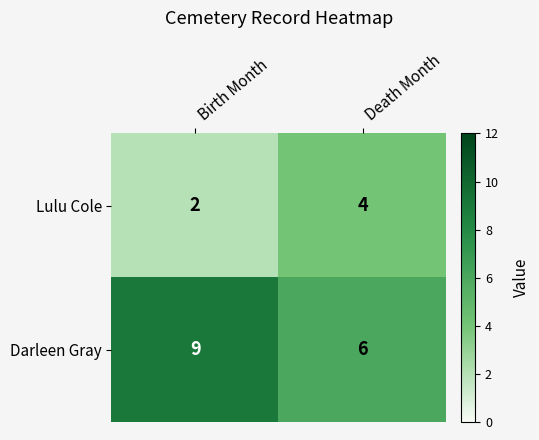

What is the total value across all series at Birth Month?

11